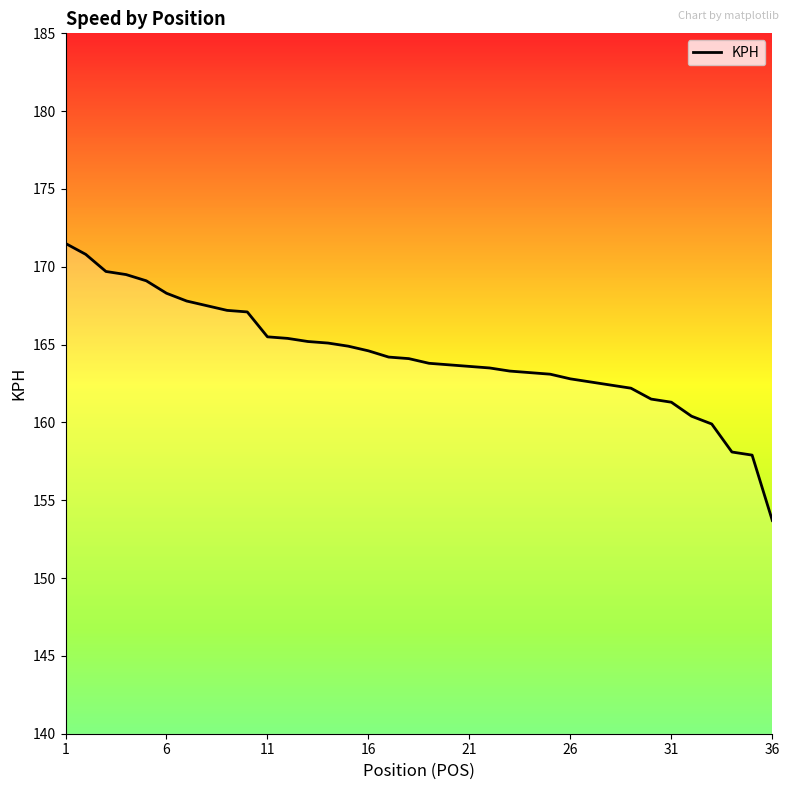

What is the greatest value displayed?

171.5